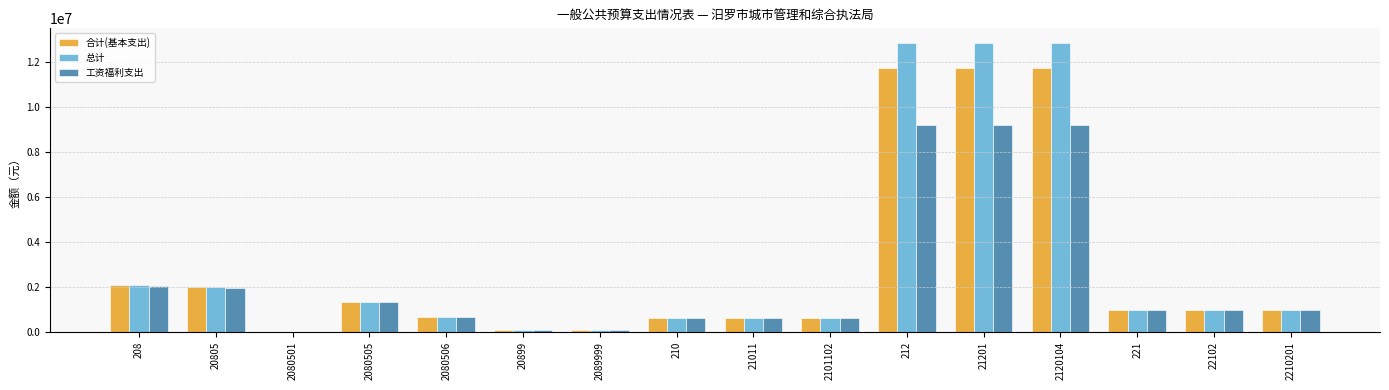

How many groups of bars are there?

16